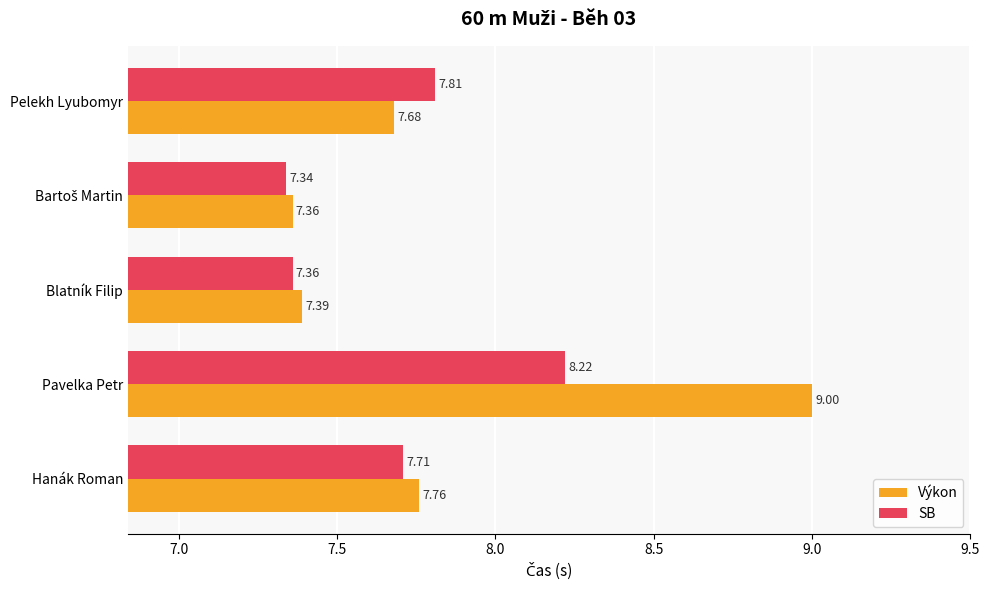

What is the difference between the maximum and second lowest values in the SB series?

0.9